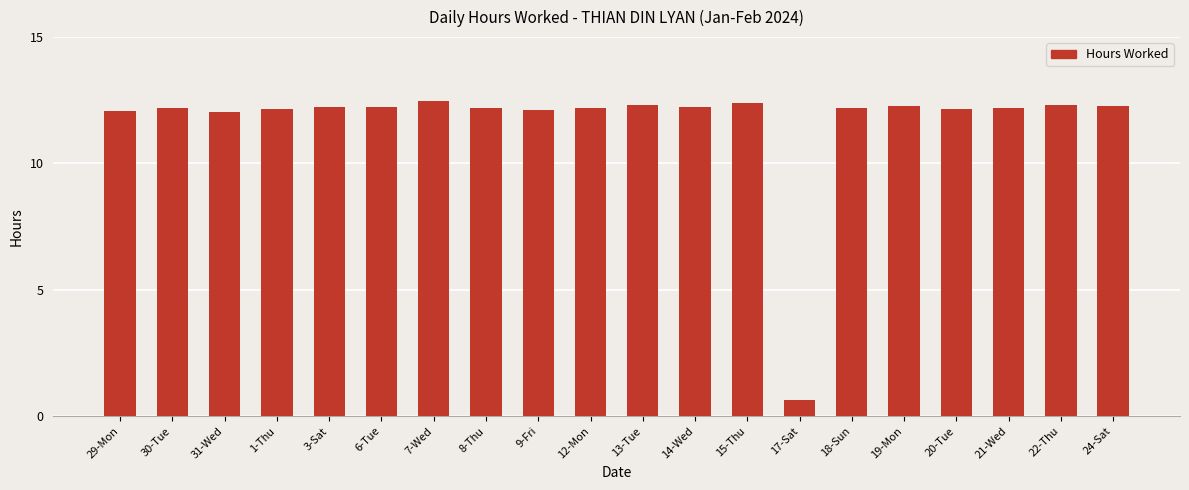

Does the chart contain any negative values?

No